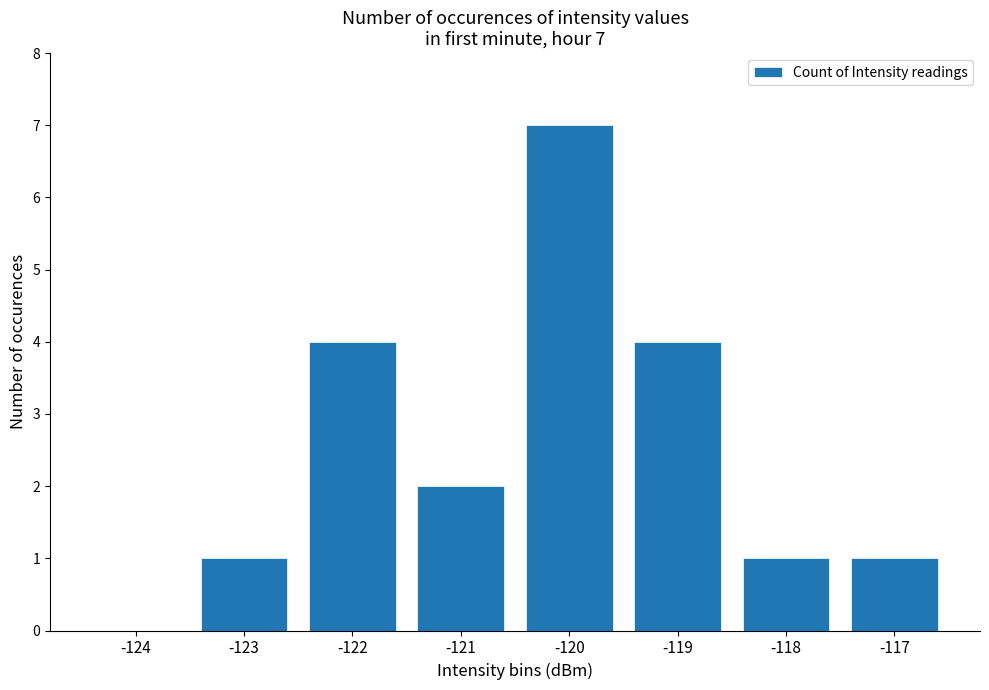

Which label corresponds to the largest value in the chart?

-120